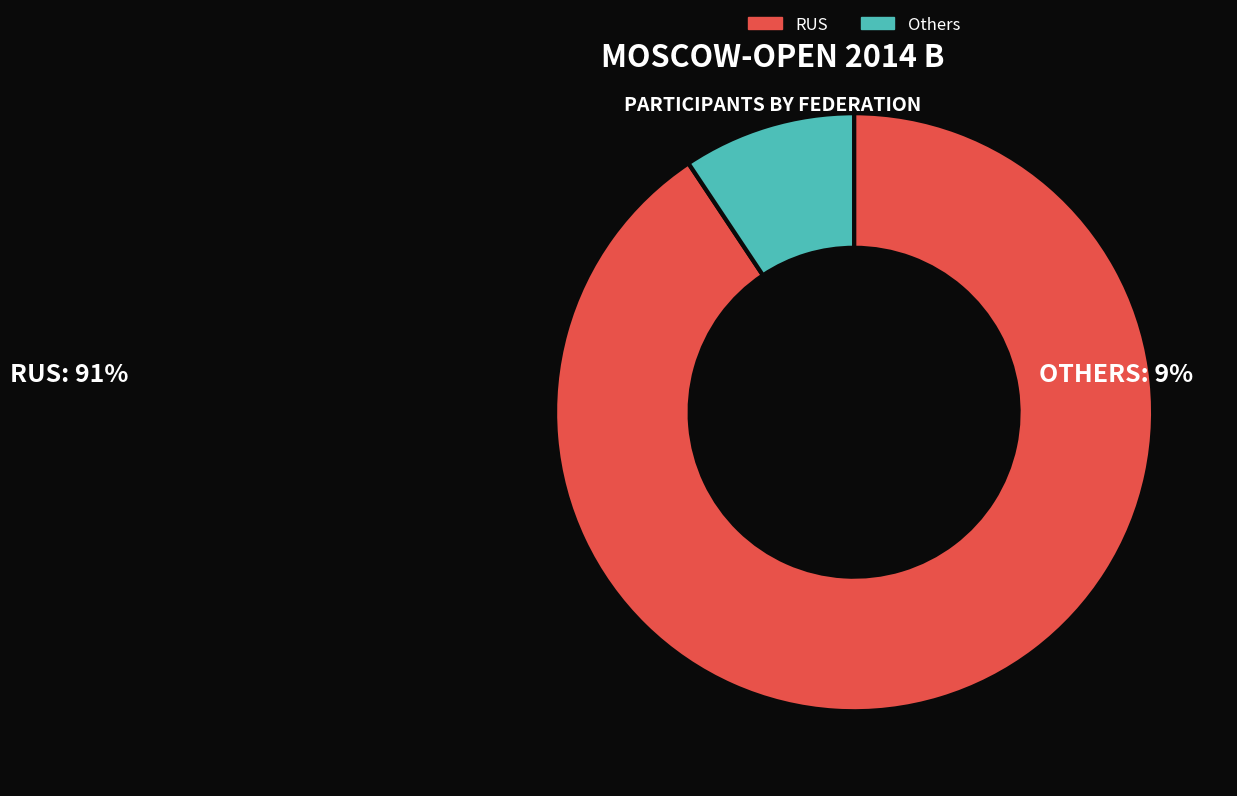

Do RUS and Others together represent more than half of the pie?

Yes